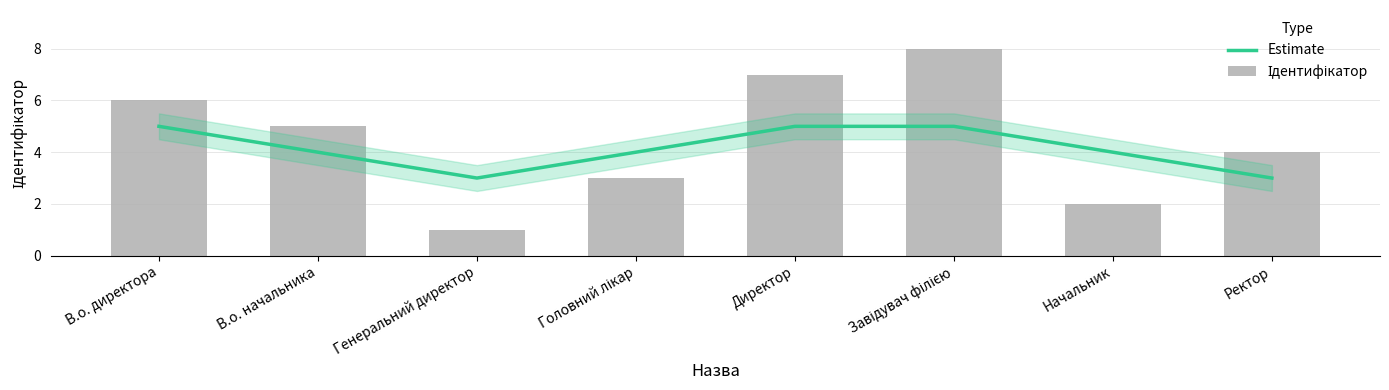

What is the average value of the Ідентифікатор series?

4